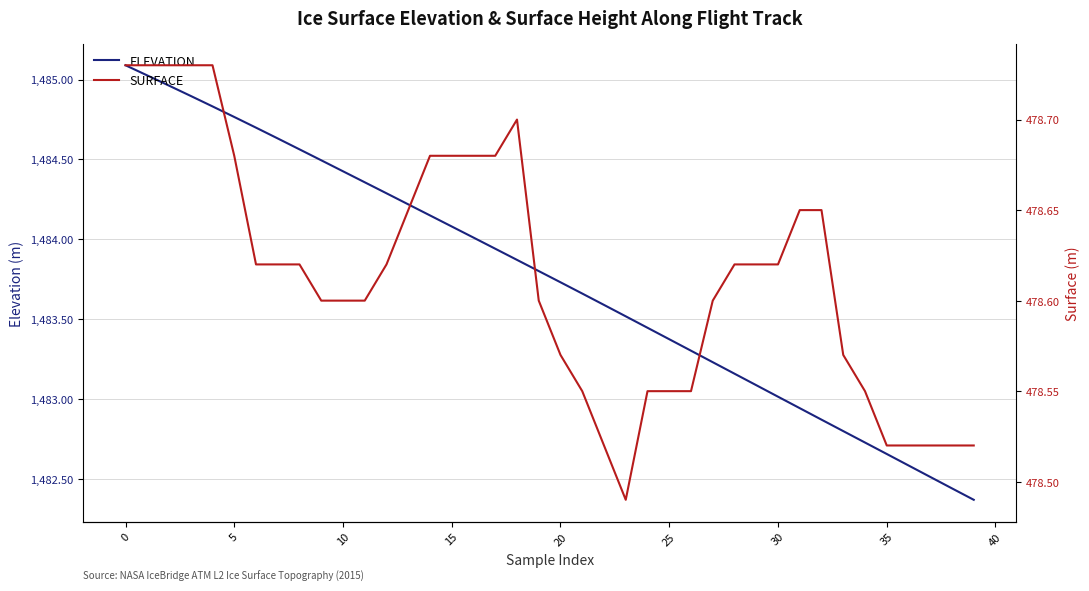

Is it true that SURFACE equals 320.0 at 24?

False